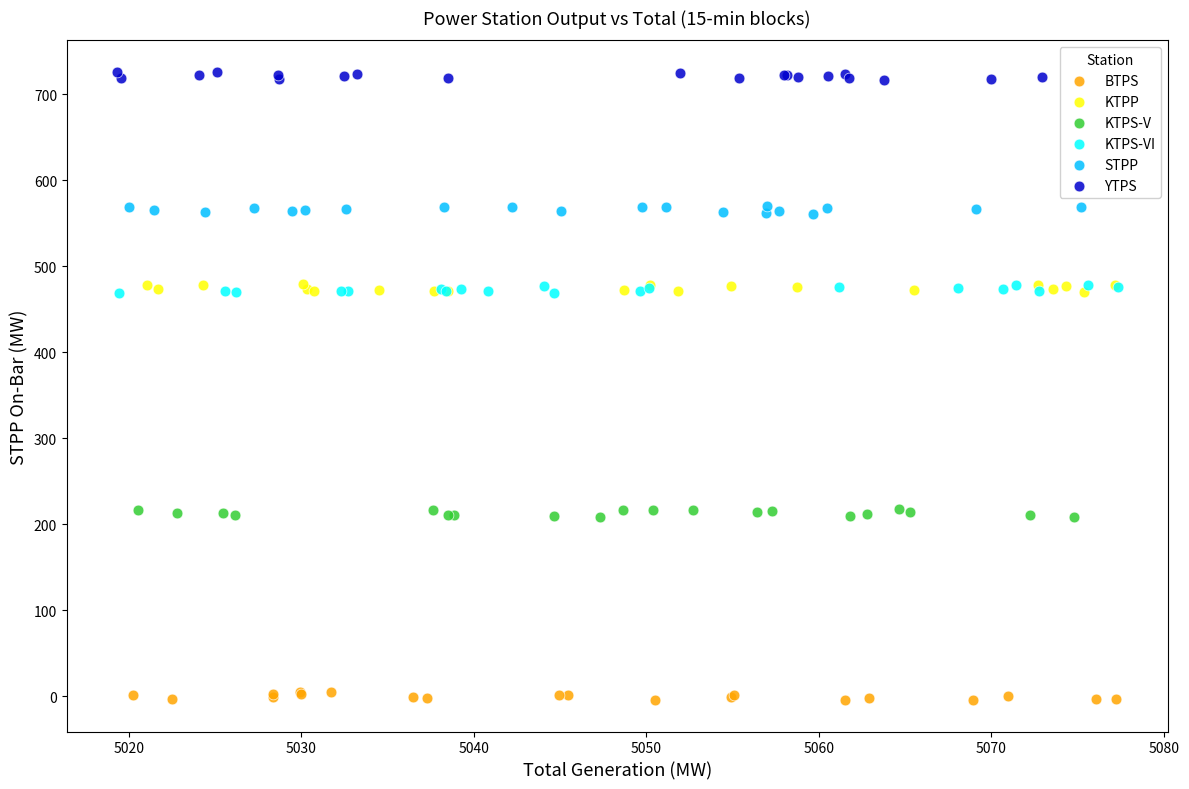

Which series reaches the minimum Y coordinate?

BTPS